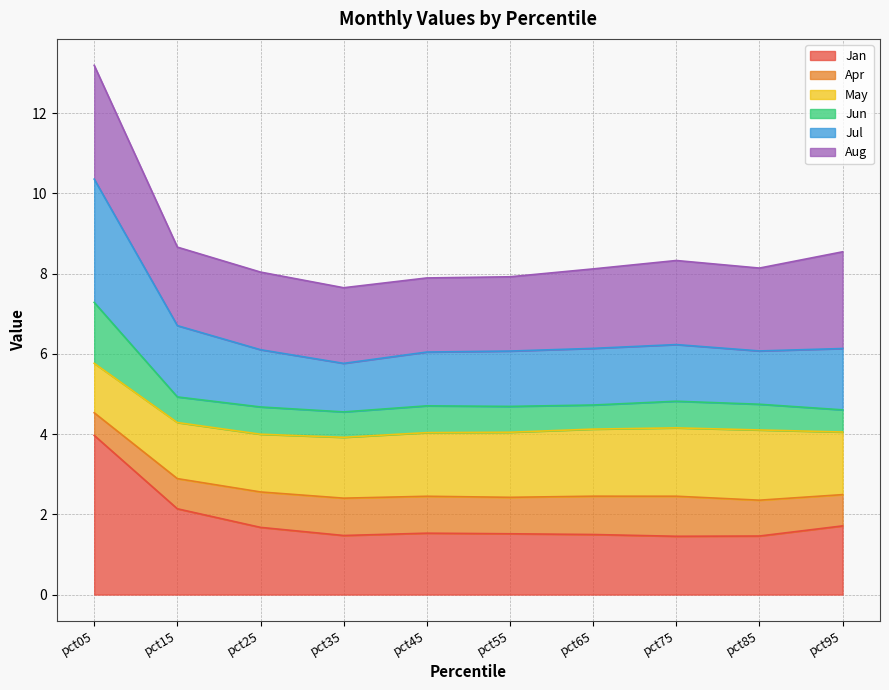

The Jun series shows 4.7 at pct65. True or false?

True